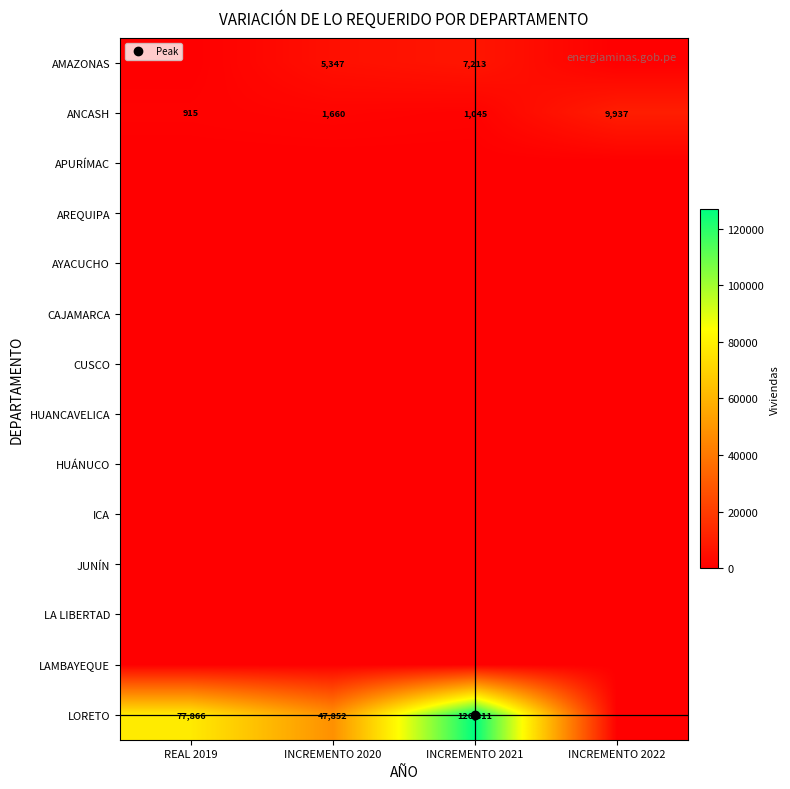

Rank the series by their maximum value, from lowest to highest.

APURÍMAC, AREQUIPA, AYACUCHO, CAJAMARCA, CUSCO, HUANCAVELICA, HUÁNUCO, ICA, JUNÍN, LA LIBERTAD, LAMBAYEQUE, AMAZONAS, ANCASH, LORETO